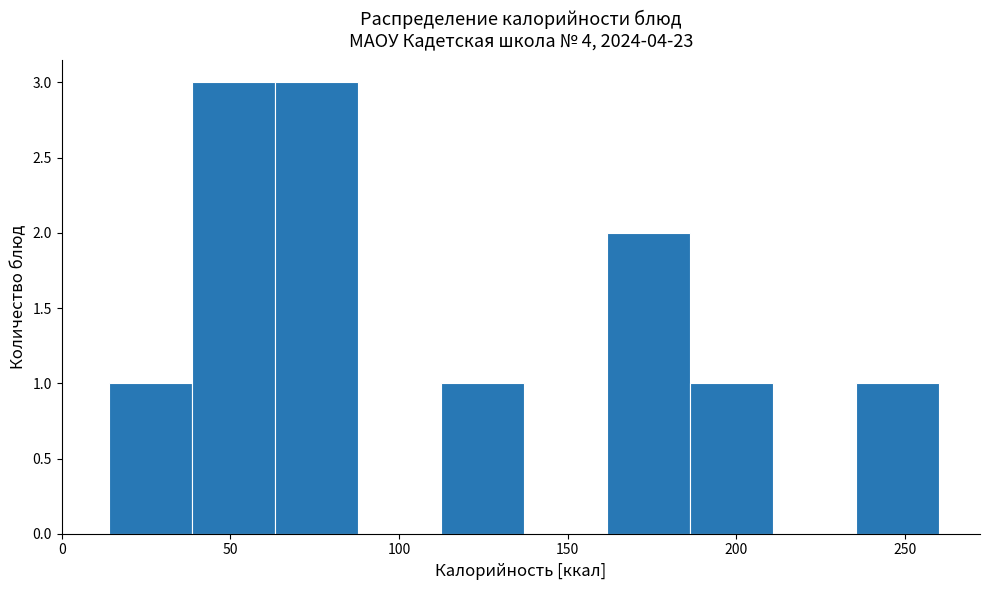

What is the height of the bar covering 40 to 65 on the x-axis? Neither the bar edges nor the heights are printed on the chart, so give them approximately, as read against the axes.

3